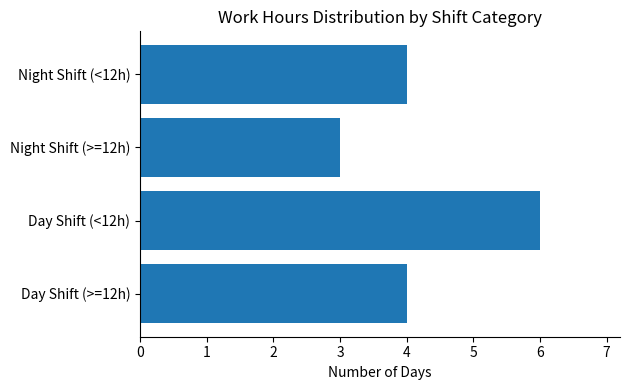

True or false: the data shows 4 at Night Shift (<12h).

True